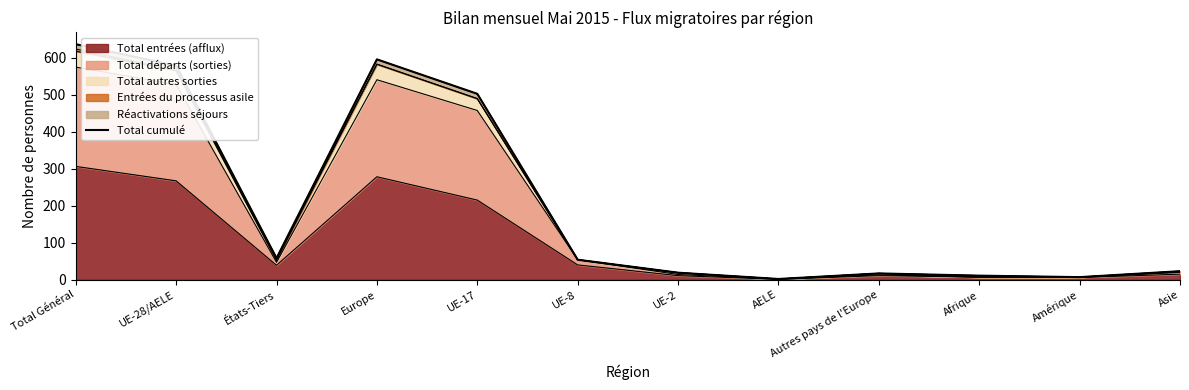

What is the value of the 7th point from the left?

19